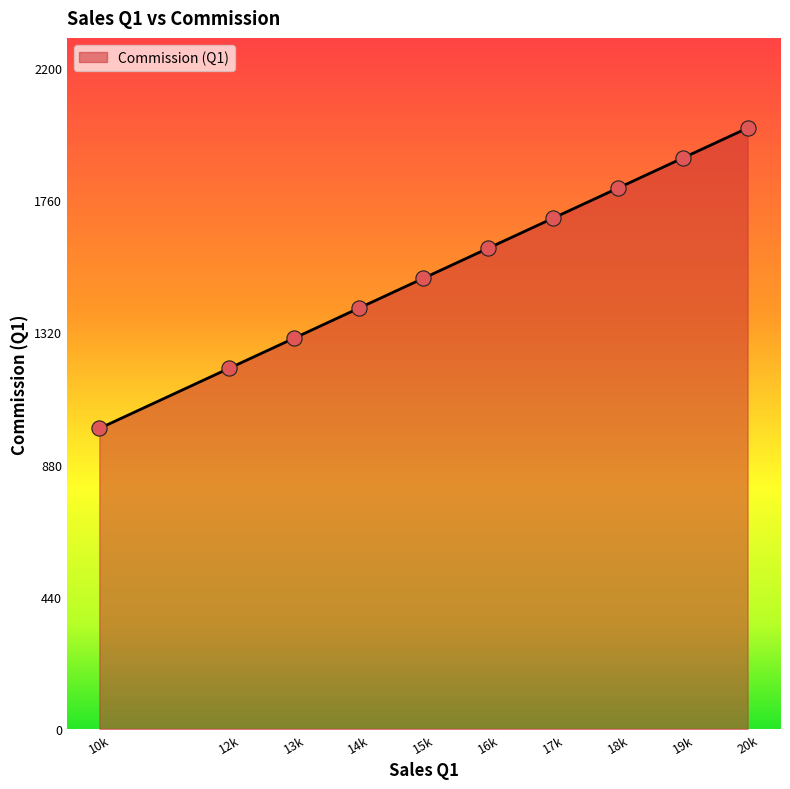

What is the change in value from 13k to 15k?

+200